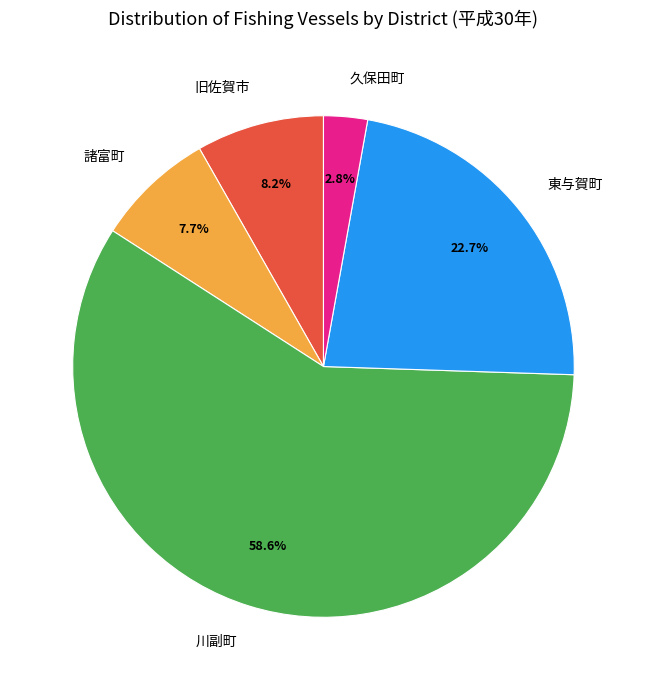

Do 久保田町 and 東与賀町 together represent more than half of the pie?

No